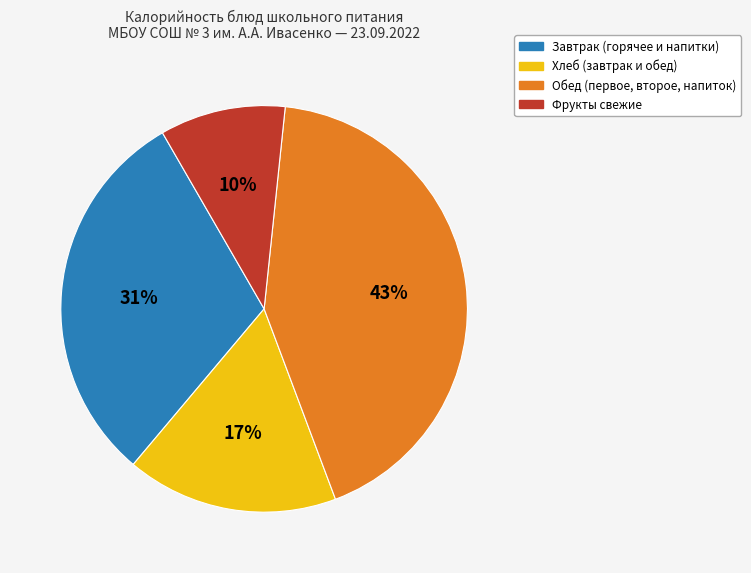

To the nearest percent, what is the average slice percentage?

25%